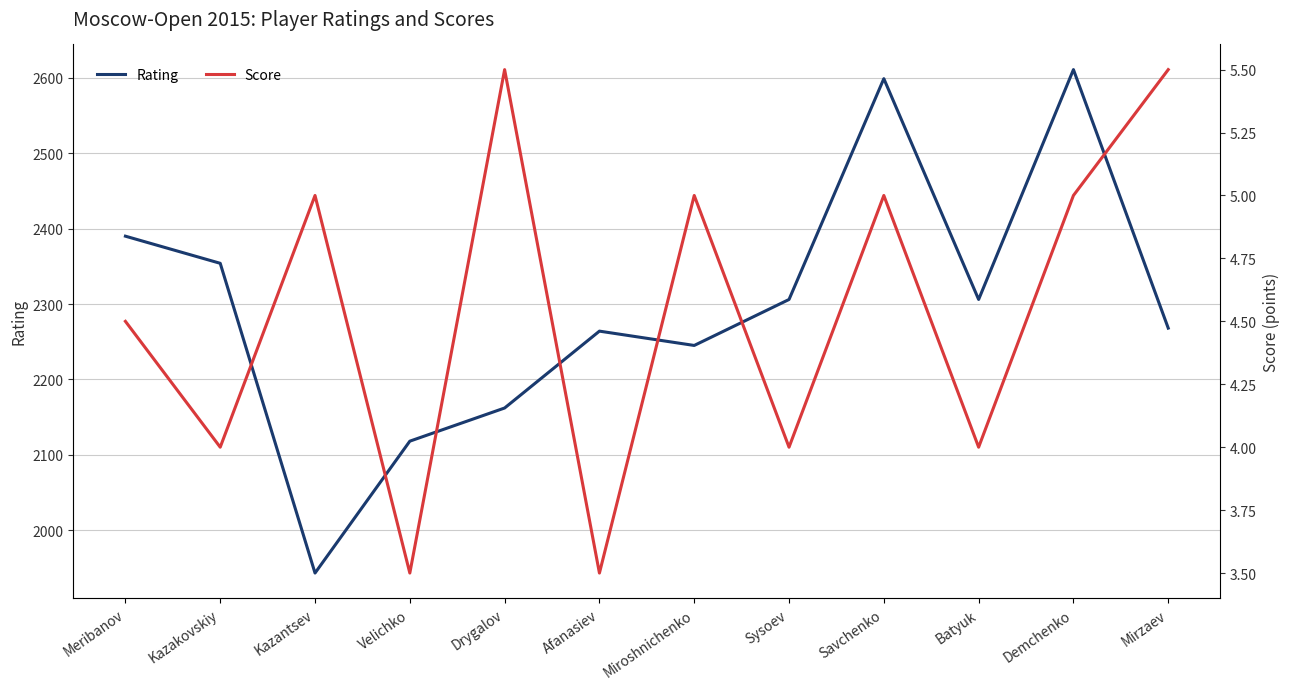

What is the label of the 8th point from the left?

Sysoev